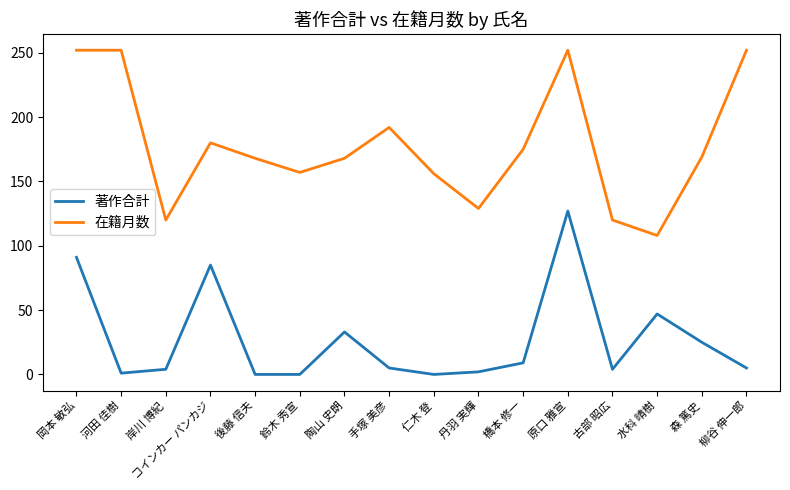

Which series has the widest spread of values?

在籍月数